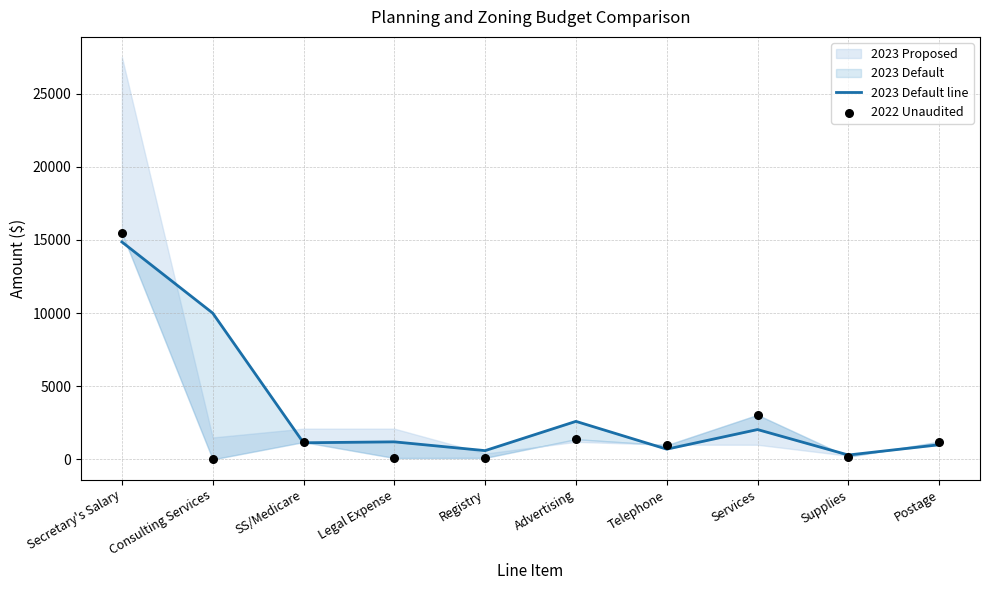

Which series has the largest total across all categories?

2023 Default line